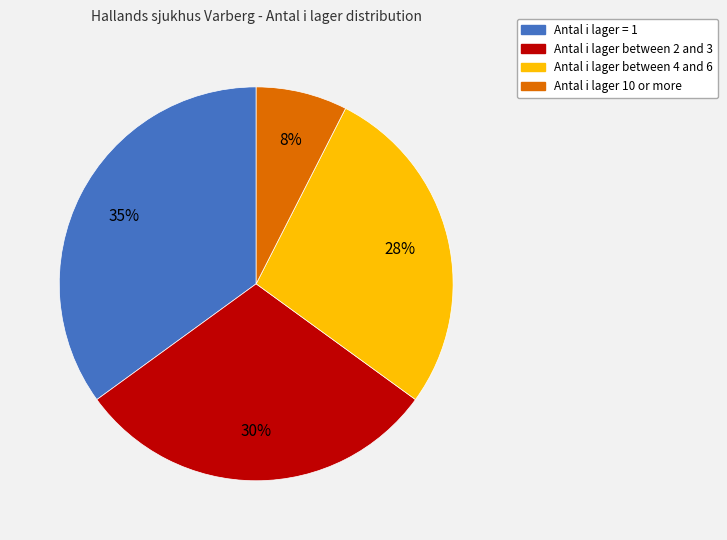

Is there any slice that represents more than half of the pie?

No